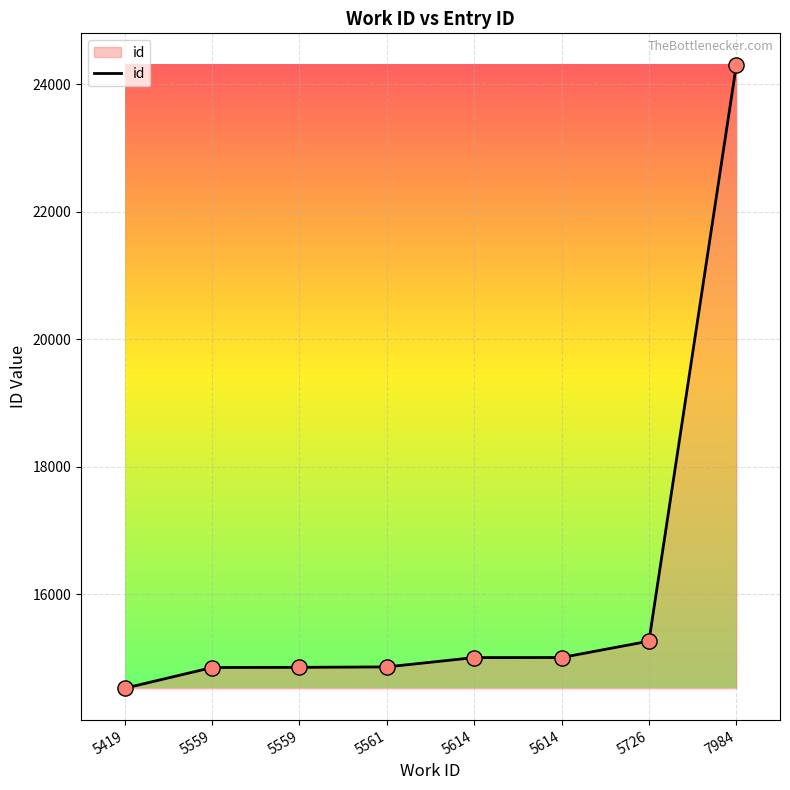

What is the ratio of the value at 5614 to the value at 5561?

1.0